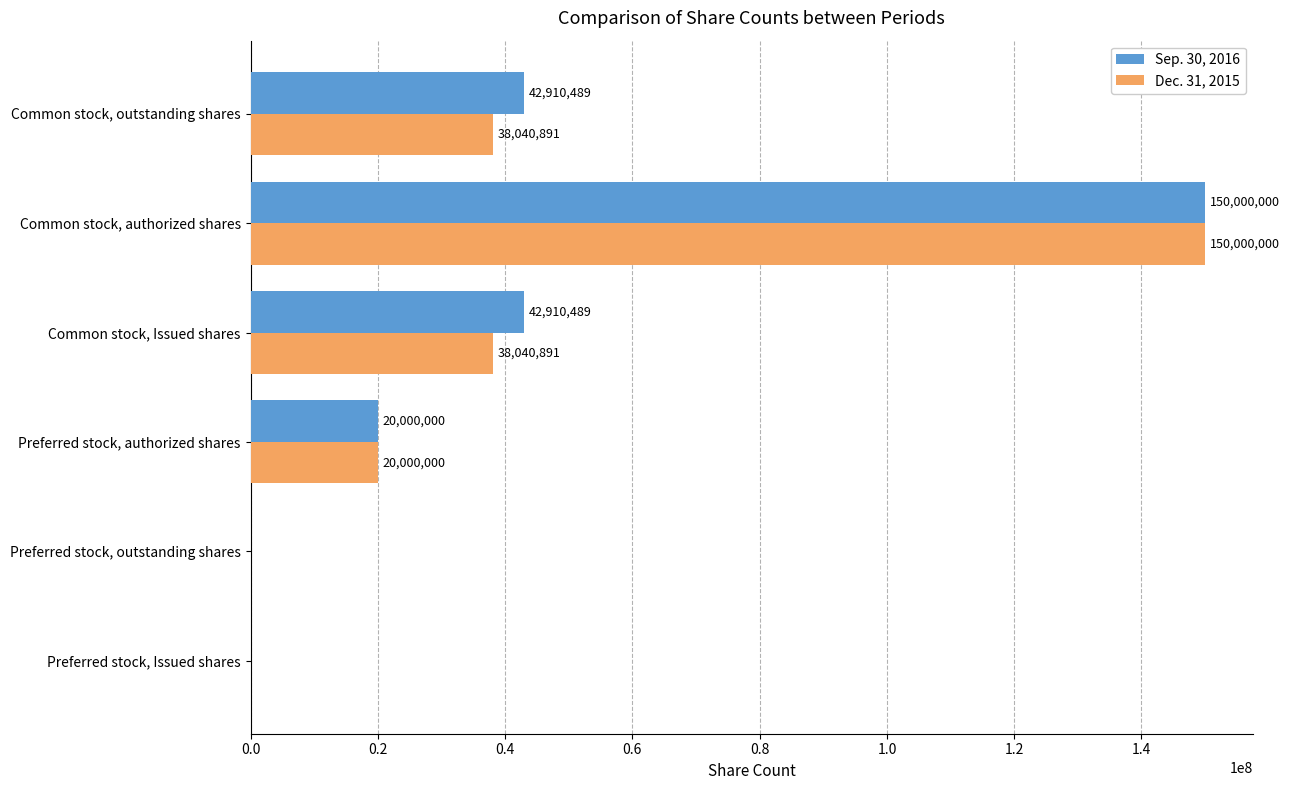

Read the Sep. 30, 2016 value at Common stock, authorized shares, to the nearest 50.

150000000